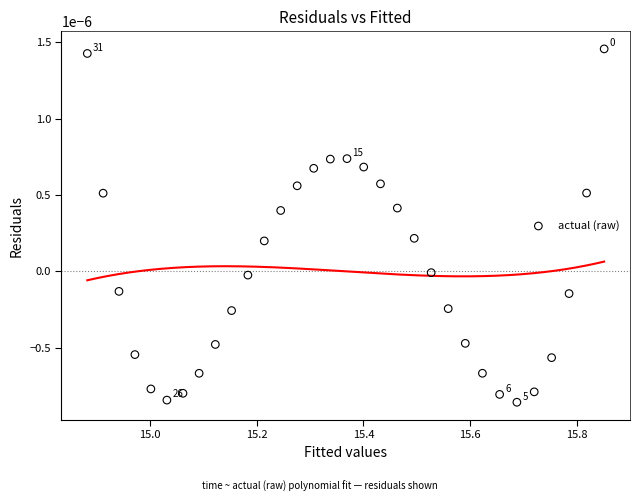

How many points are shown in the scatter plot?

32